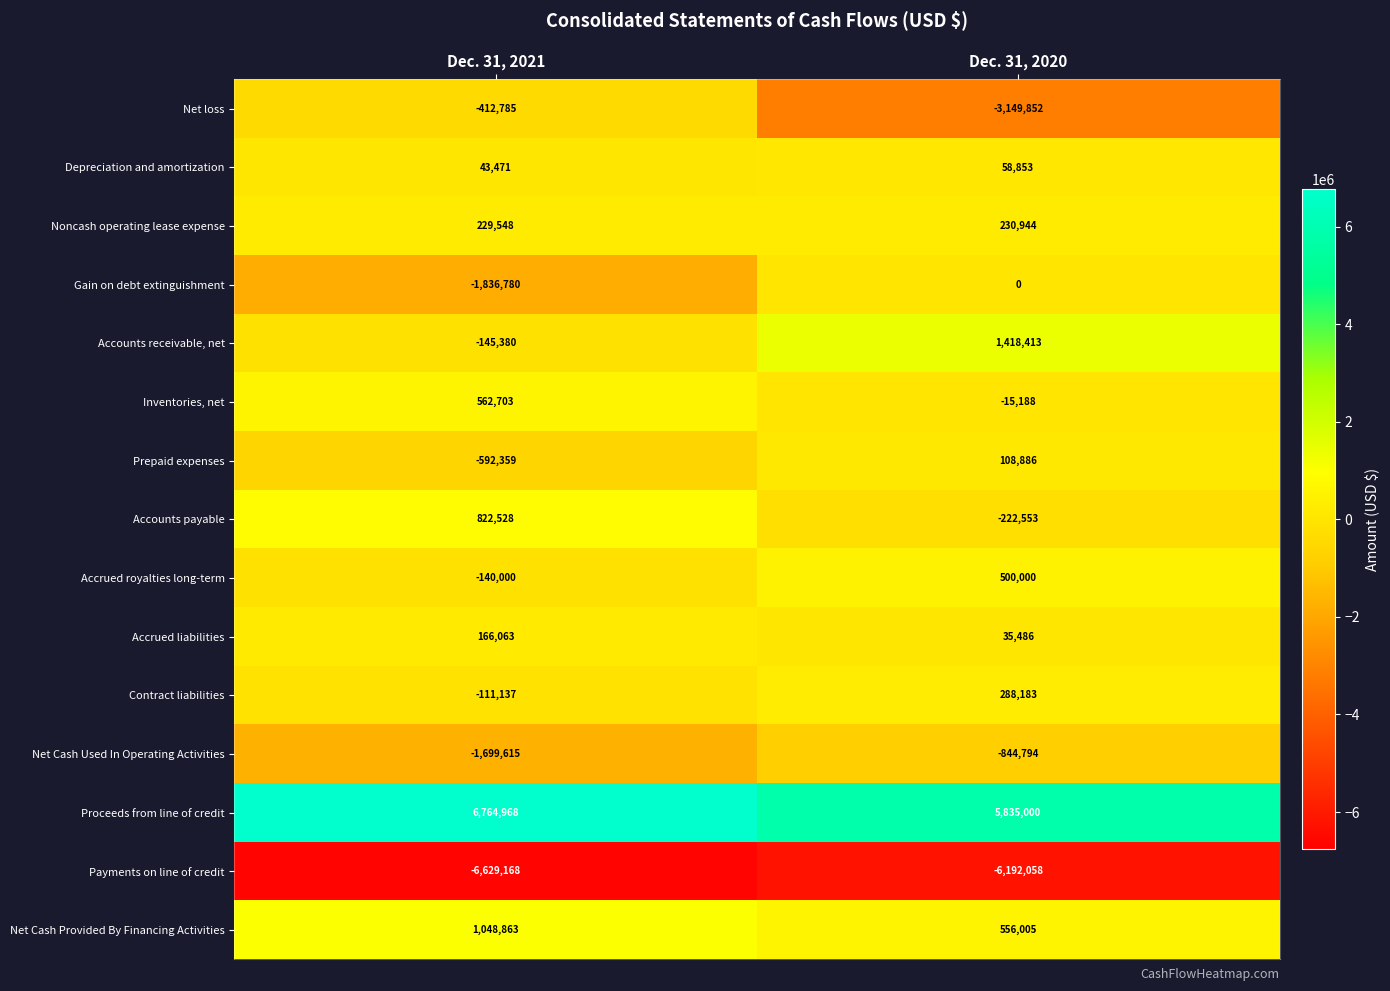

Reading left to right, transcribe all the data shown in this chart.

Net loss: Dec. 31, 2021=-412785	Dec. 31, 2020=-3149852
Depreciation and amortization: Dec. 31, 2021=43471	Dec. 31, 2020=58853
Noncash operating lease expense: Dec. 31, 2021=229548	Dec. 31, 2020=230944
Gain on debt extinguishment: Dec. 31, 2021=-1836780	Dec. 31, 2020=0
Accounts receivable, net: Dec. 31, 2021=-145380	Dec. 31, 2020=1418413
Inventories, net: Dec. 31, 2021=562703	Dec. 31, 2020=-15188
Prepaid expenses: Dec. 31, 2021=-592359	Dec. 31, 2020=108886
Accounts payable: Dec. 31, 2021=822528	Dec. 31, 2020=-222553
Accrued royalties long-term: Dec. 31, 2021=-140000	Dec. 31, 2020=500000
Accrued liabilities: Dec. 31, 2021=166063	Dec. 31, 2020=35486
Contract liabilities: Dec. 31, 2021=-111137	Dec. 31, 2020=288183
Net Cash Used In Operating Activities: Dec. 31, 2021=-1699615	Dec. 31, 2020=-844794
Proceeds from line of credit: Dec. 31, 2021=6764968	Dec. 31, 2020=5835000
Payments on line of credit: Dec. 31, 2021=-6629168	Dec. 31, 2020=-6192058
Net Cash Provided By Financing Activities: Dec. 31, 2021=1048863	Dec. 31, 2020=556005